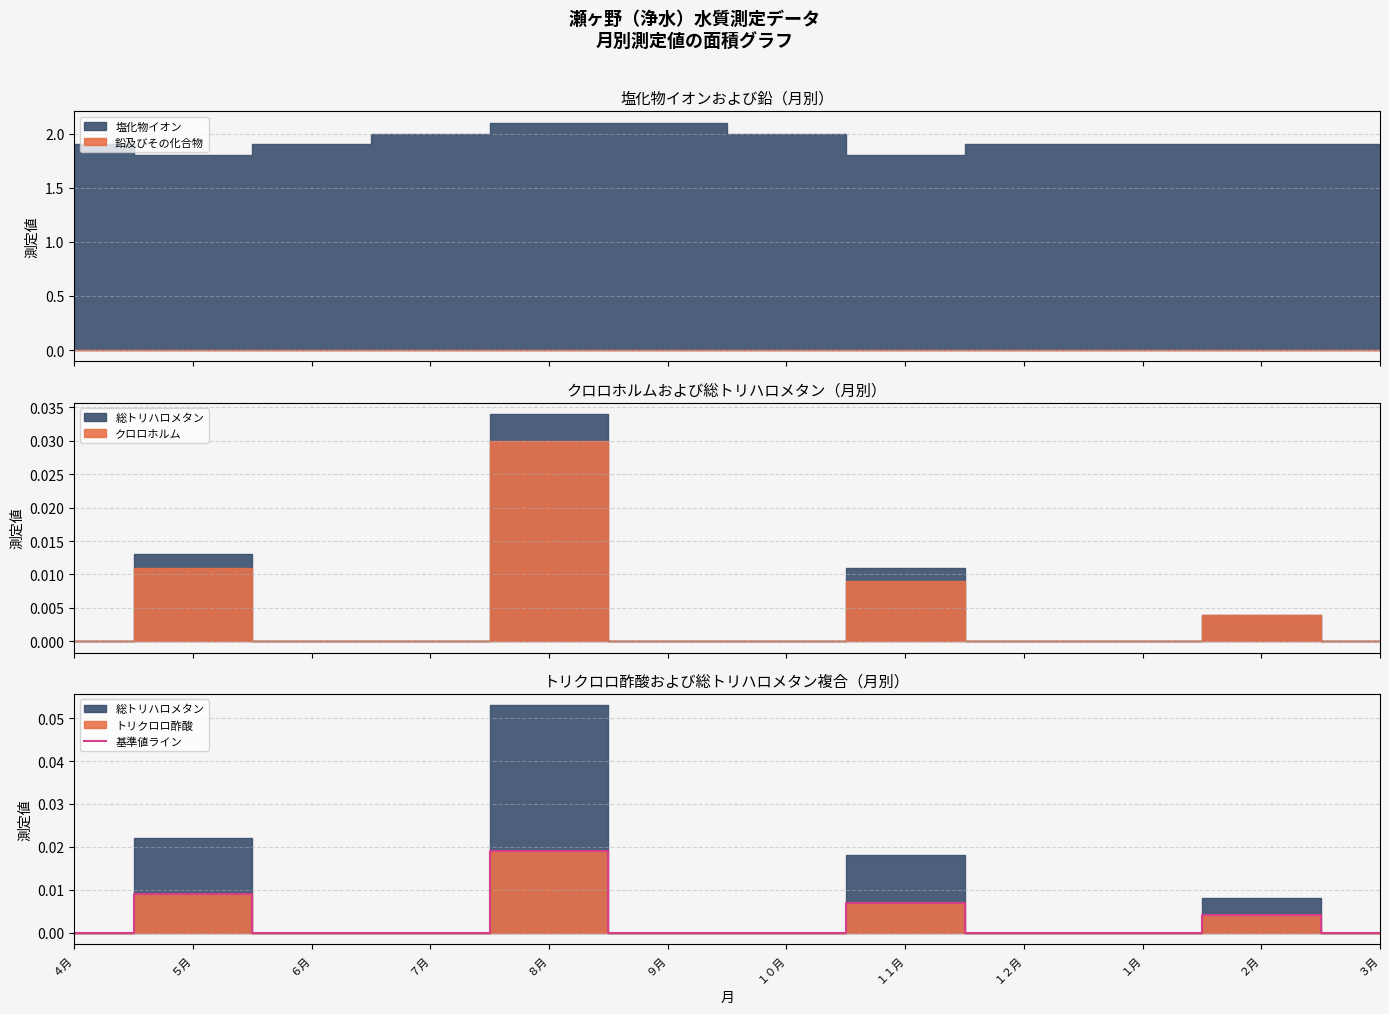

Where is the first local maximum?

５月